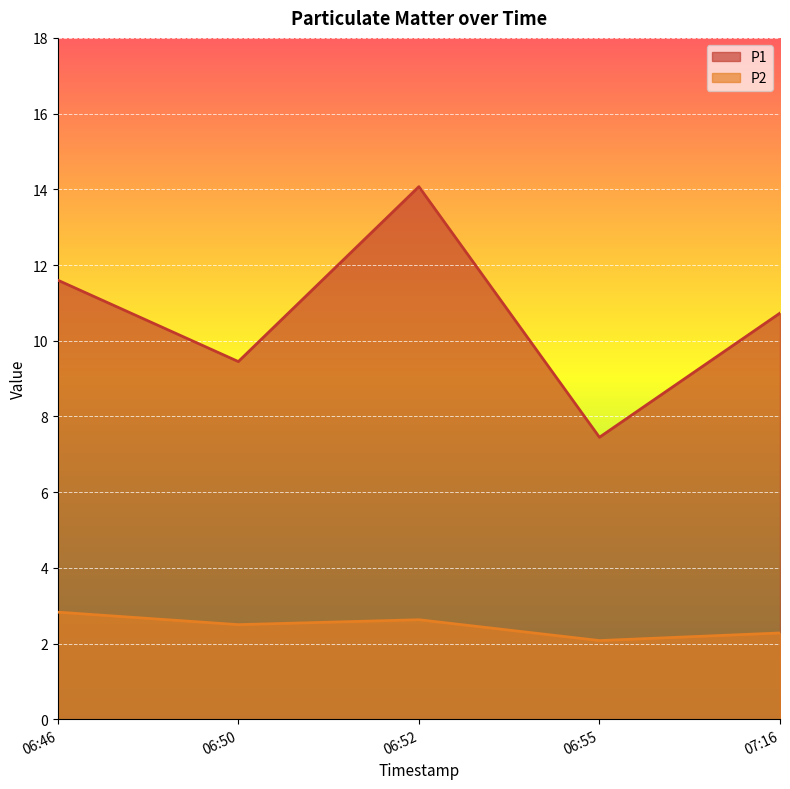

Rank the series by their maximum value, from lowest to highest.

P2, P1